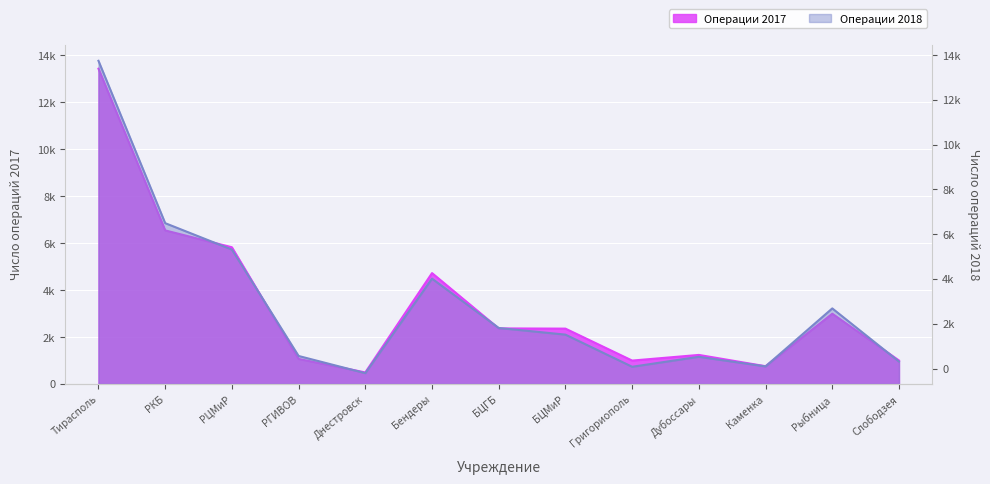

Read the Операции 2018 value at Бендеры, to the nearest 100.

4500